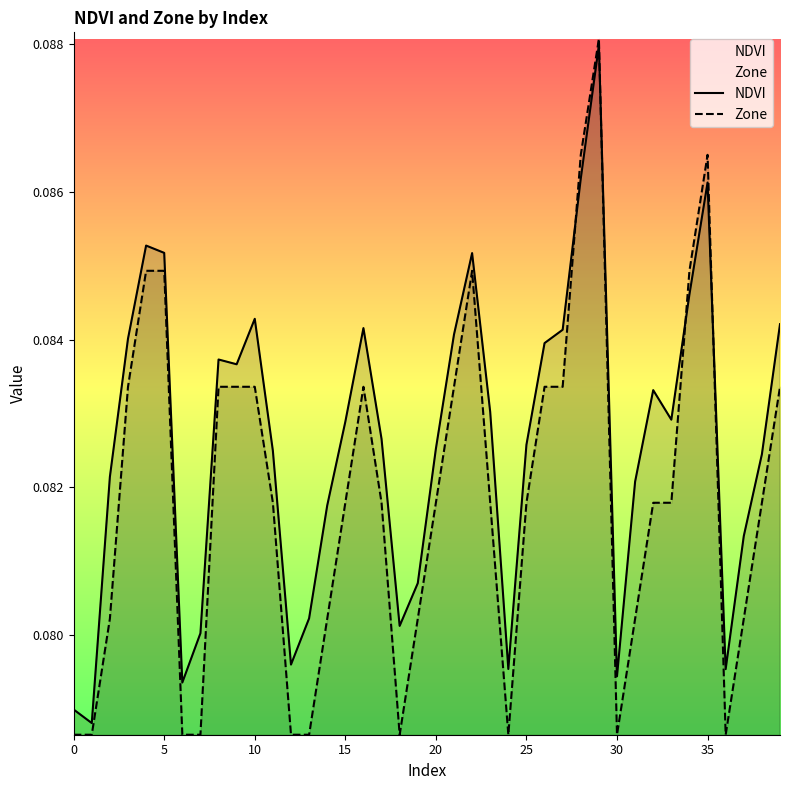

In Zone, how many points are lower than both neighbors (excluding endpoints)?

4